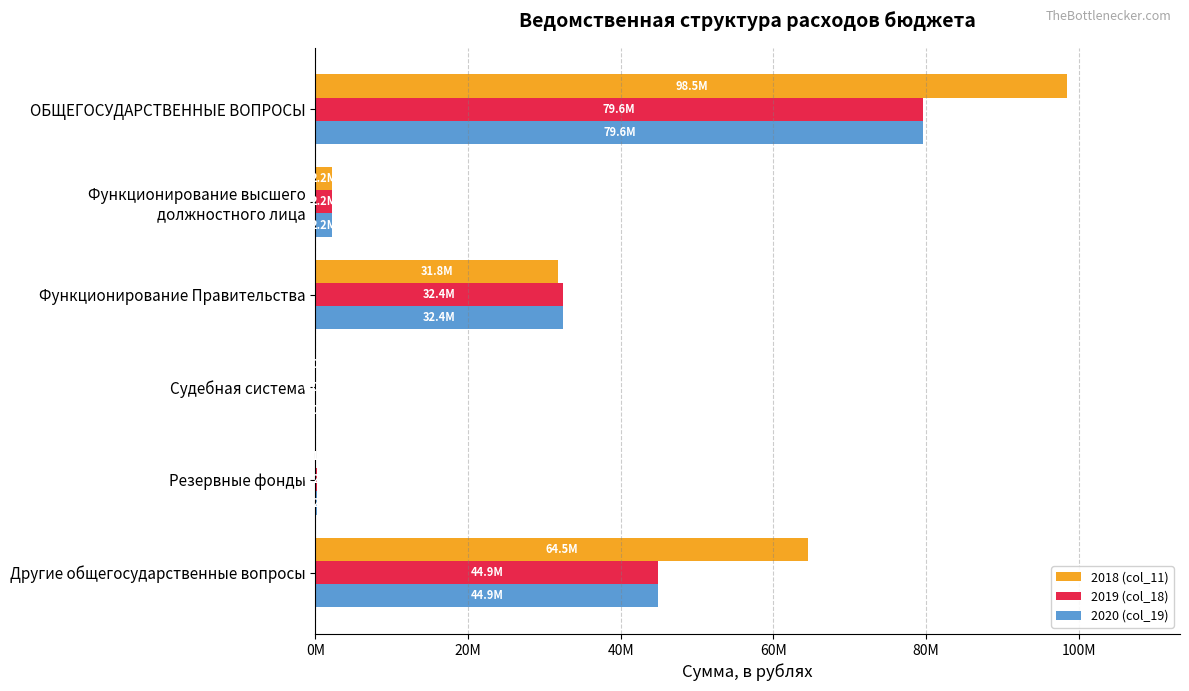

What are all the series names shown in the legend?

2018 (col_11), 2019 (col_18), 2020 (col_19)